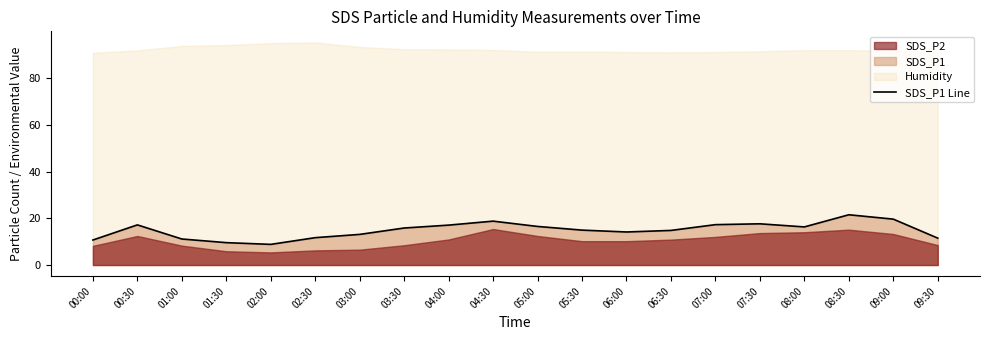

The chart shows a value of 11.7 at 02:30. True or false?

True